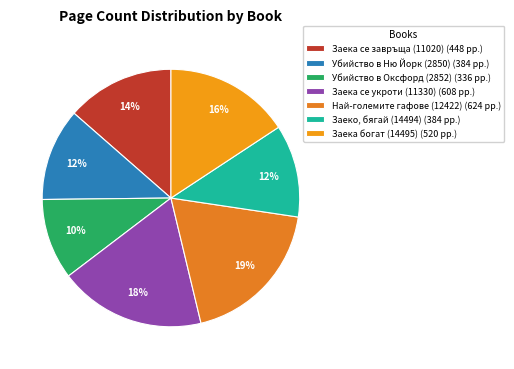

Rank the categories by value from lowest to highest.

Убийство в Оксфорд (2852), Убийство в Ню Йорк (2850), Заеко, бягай (14494), Заека се завръща (11020), Заека богат (14495), Заека се укроти (11330), Най-големите гафове (12422)